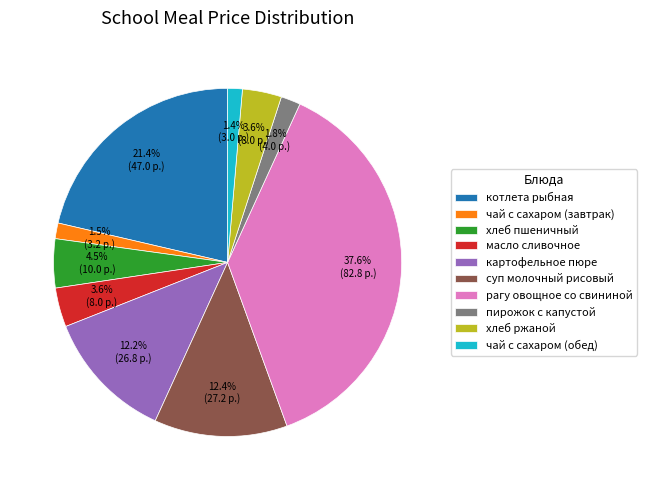

How many segments does this pie chart have?

10